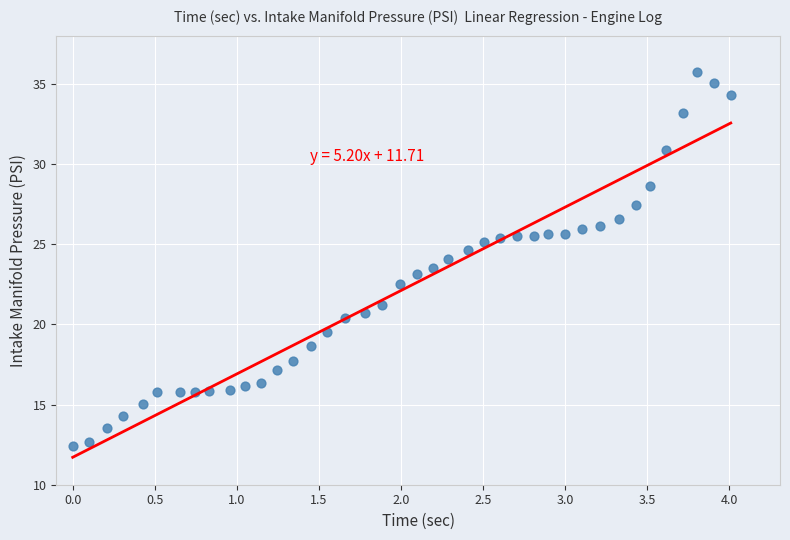

What is the range of Y values (max minus min)?

23.3